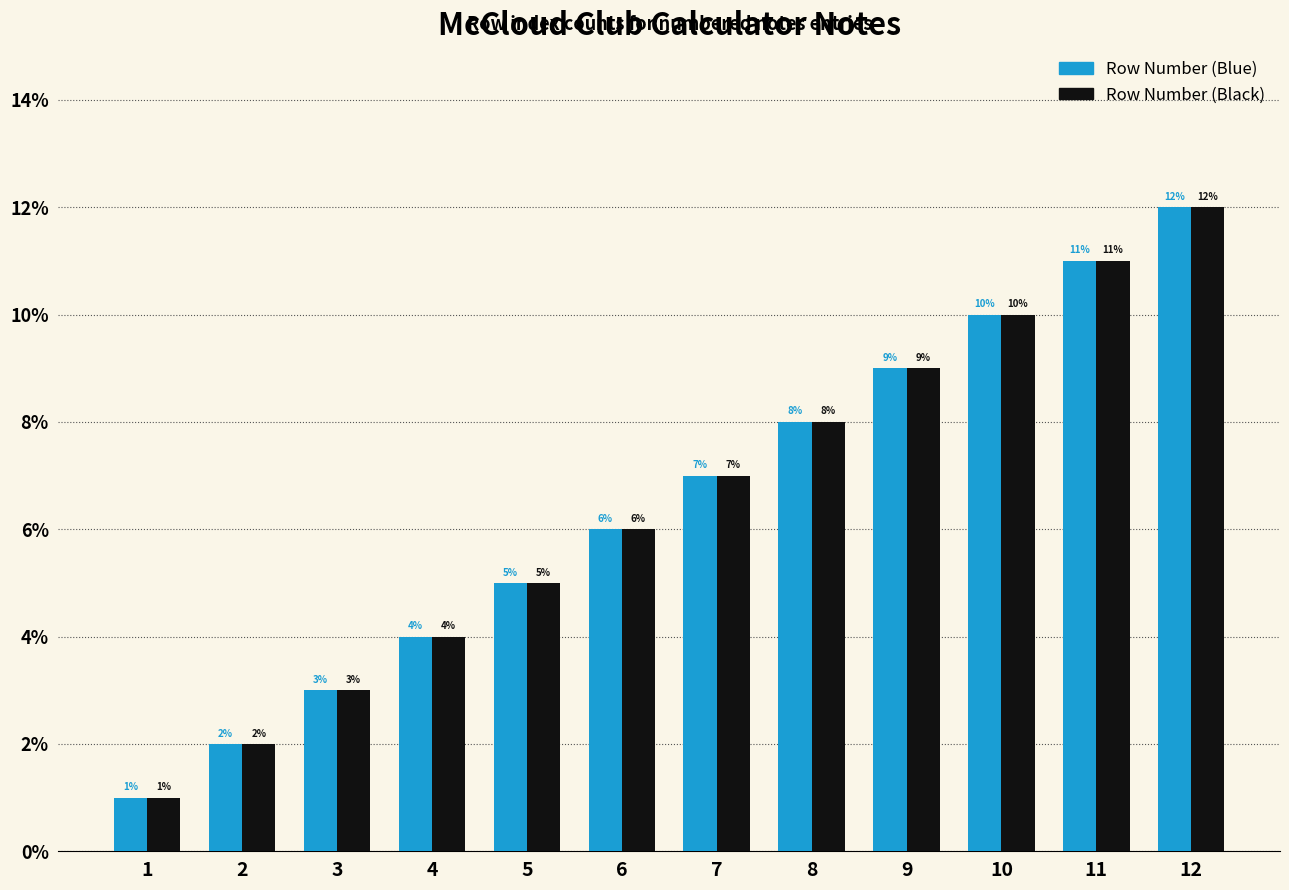

Reading right to left, list all the values displayed in this chart.

Row Number (Blue): 12	11	10	9	8	7	6	5	4	3	2	1
Row Number (Black): 12	11	10	9	8	7	6	5	4	3	2	1